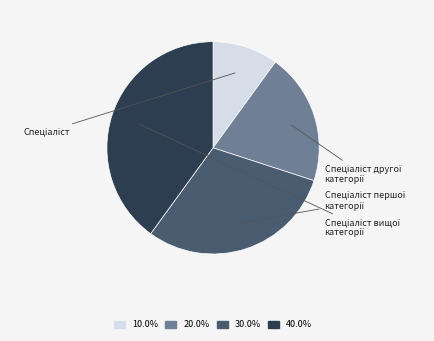

Is there any slice that represents more than half of the pie?

No